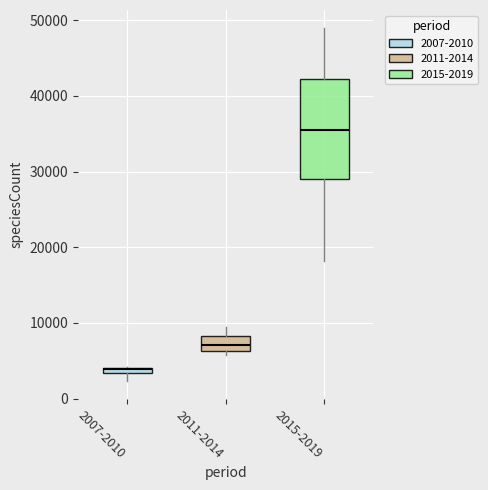

Where does the median line of the box for 2015-2019 sit on the y-axis? The values are not printed on the chart, so give them approximately, as read against the axis.

36000